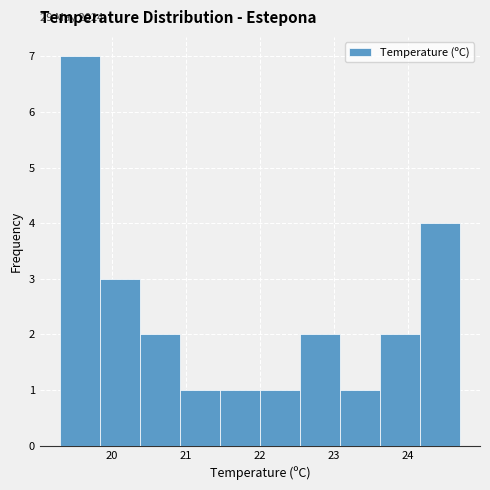

Which range on the x-axis has the tallest bar?

19.30 to 19.84